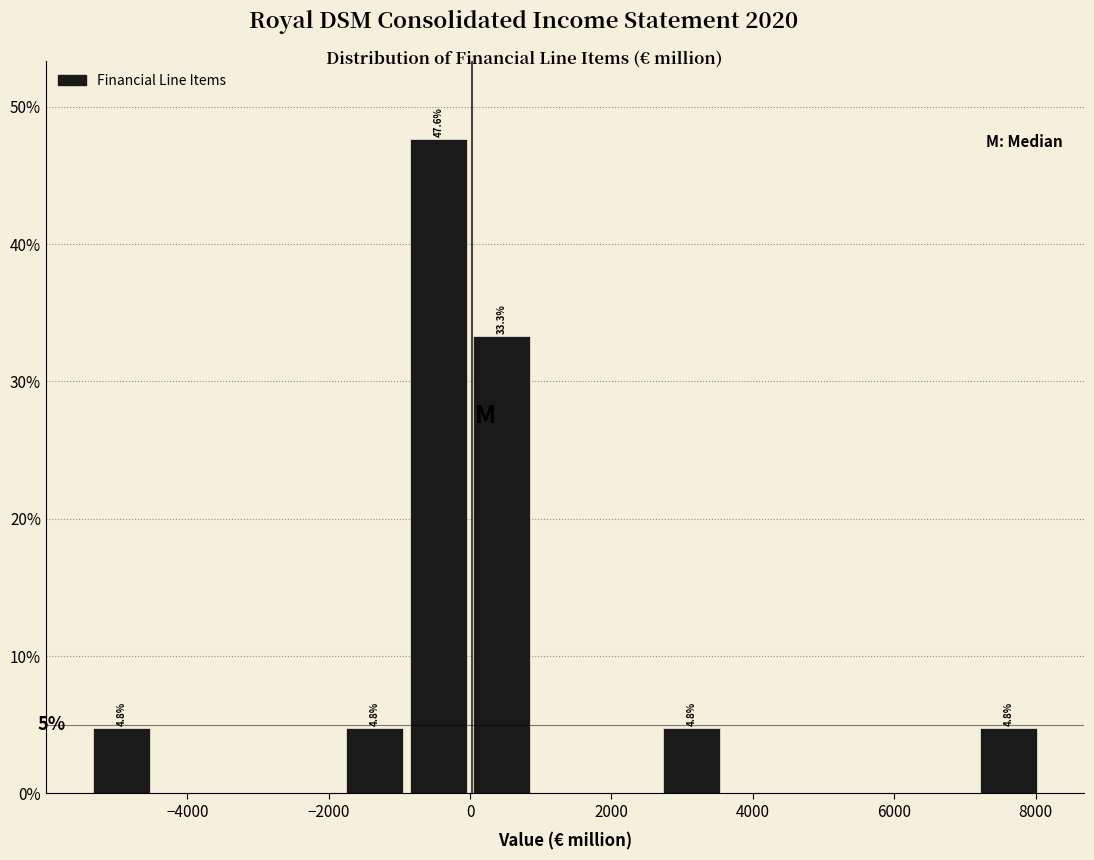

Over which range of the x-axis is the bar tallest?

-800 to 0